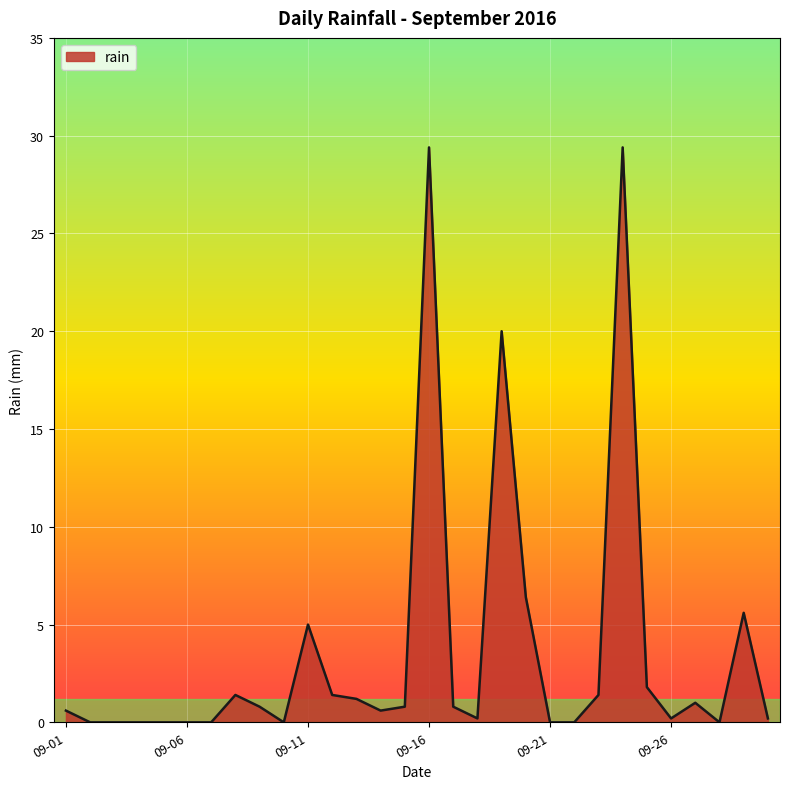

What is the difference between the maximum and minimum values?

29.4